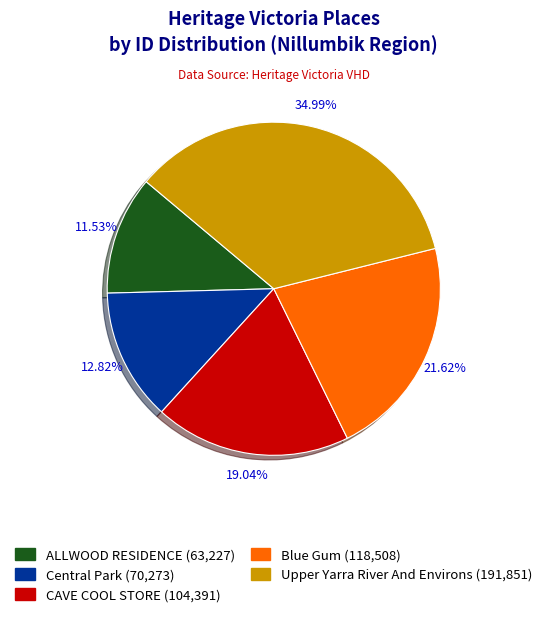

How many slices are in this pie chart?

5